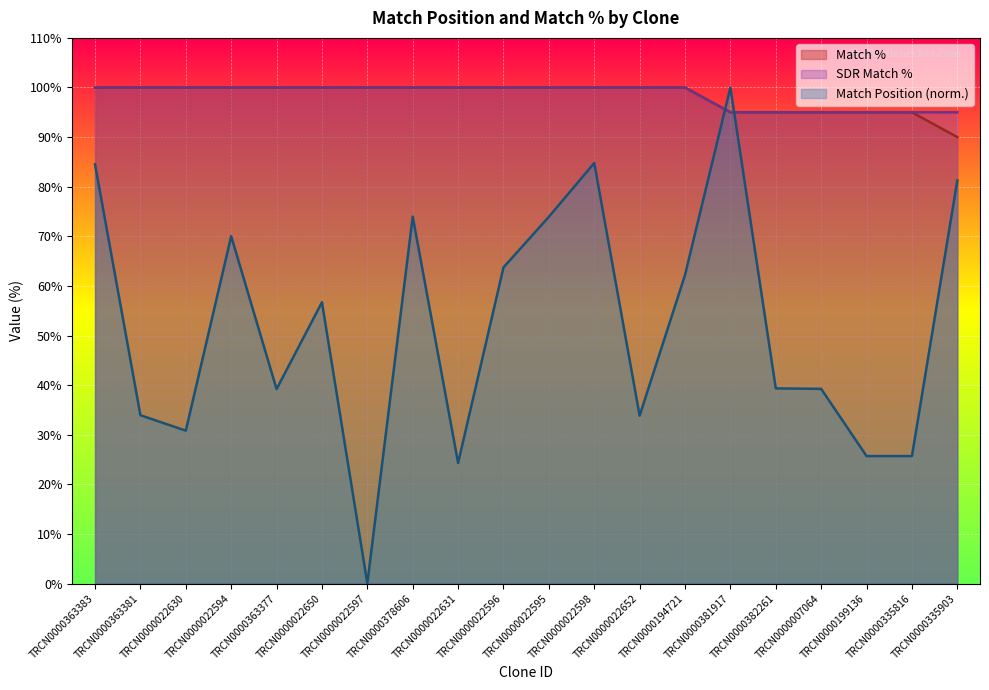

Reading right to left, transcribe all the data shown in this chart.

Match Position: TRCN0000335903=81.2	TRCN0000335816=25.7	TRCN0000199136=25.7	TRCN0000007064=39.2	TRCN0000382261=39.3	TRCN0000381917=100.0	TRCN0000194721=62.2	TRCN0000022652=33.8	TRCN0000022598=84.8	TRCN0000022595=73.9	TRCN0000022596=63.7	TRCN0000022631=24.3	TRCN0000378606=74.0	TRCN0000022597=0.0	TRCN0000022650=56.7	TRCN0000363377=39.2	TRCN0000022594=70.0	TRCN0000022630=30.8	TRCN0000363381=33.9	TRCN0000363383=84.5
Match %: TRCN0000335903=90.0	TRCN0000335816=95.0	TRCN0000199136=95.0	TRCN0000007064=95.0	TRCN0000382261=95.0	TRCN0000381917=95.0	TRCN0000194721=100.0	TRCN0000022652=100.0	TRCN0000022598=100.0	TRCN0000022595=100.0	TRCN0000022596=100.0	TRCN0000022631=100.0	TRCN0000378606=100.0	TRCN0000022597=100.0	TRCN0000022650=100.0	TRCN0000363377=100.0	TRCN0000022594=100.0	TRCN0000022630=100.0	TRCN0000363381=100.0	TRCN0000363383=100.0
SDR Match %: TRCN0000335903=95.0	TRCN0000335816=95.0	TRCN0000199136=95.0	TRCN0000007064=95.0	TRCN0000382261=95.0	TRCN0000381917=95.0	TRCN0000194721=100.0	TRCN0000022652=100.0	TRCN0000022598=100.0	TRCN0000022595=100.0	TRCN0000022596=100.0	TRCN0000022631=100.0	TRCN0000378606=100.0	TRCN0000022597=100.0	TRCN0000022650=100.0	TRCN0000363377=100.0	TRCN0000022594=100.0	TRCN0000022630=100.0	TRCN0000363381=100.0	TRCN0000363383=100.0